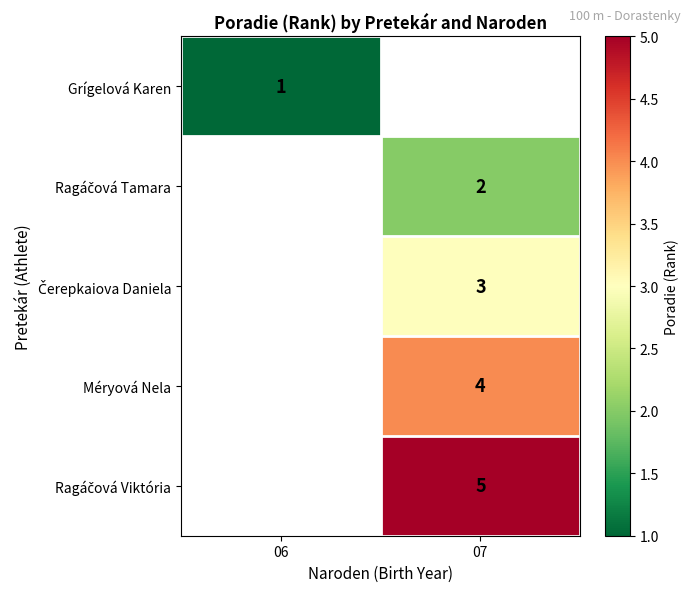

The Méryová Nela series shows 4 at 07. True or false?

True